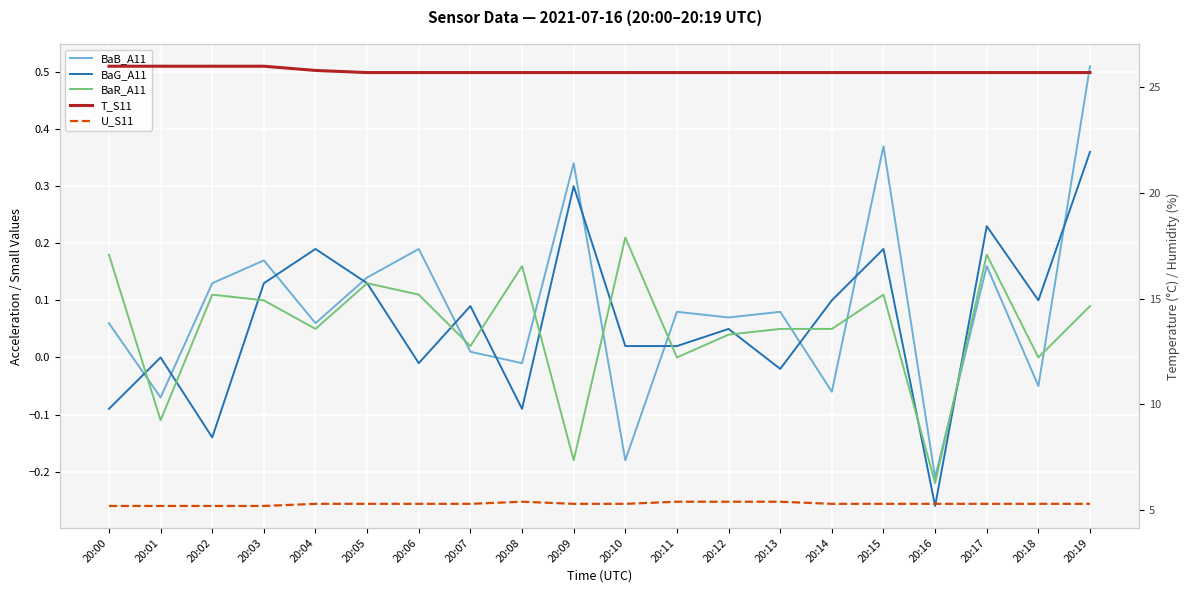

Reading left to right, list all the values displayed in this chart.

BaB_A11: 20:00=0.1	20:01=-0.1	20:02=0.1	20:03=0.2	20:04=0.1	20:05=0.1	20:06=0.2	20:07=0.0	20:08=-0.0	20:09=0.3	20:10=-0.2	20:11=0.1	20:12=0.1	20:13=0.1	20:14=-0.1	20:15=0.4	20:16=-0.2	20:17=0.2	20:18=-0.1	20:19=0.5
BaG_A11: 20:00=-0.1	20:01=0.0	20:02=-0.1	20:03=0.1	20:04=0.2	20:05=0.1	20:06=-0.0	20:07=0.1	20:08=-0.1	20:09=0.3	20:10=0.0	20:11=0.0	20:12=0.1	20:13=-0.0	20:14=0.1	20:15=0.2	20:16=-0.3	20:17=0.2	20:18=0.1	20:19=0.4
BaR_A11: 20:00=0.2	20:01=-0.1	20:02=0.1	20:03=0.1	20:04=0.1	20:05=0.1	20:06=0.1	20:07=0.0	20:08=0.2	20:09=-0.2	20:10=0.2	20:11=-0.0	20:12=0.0	20:13=0.1	20:14=0.1	20:15=0.1	20:16=-0.2	20:17=0.2	20:18=0.0	20:19=0.1
T_S11: 20:00=26.0	20:01=26.0	20:02=26.0	20:03=26.0	20:04=25.8	20:05=25.7	20:06=25.7	20:07=25.7	20:08=25.7	20:09=25.7	20:10=25.7	20:11=25.7	20:12=25.7	20:13=25.7	20:14=25.7	20:15=25.7	20:16=25.7	20:17=25.7	20:18=25.7	20:19=25.7
U_S11: 20:00=5.2	20:01=5.2	20:02=5.2	20:03=5.2	20:04=5.3	20:05=5.3	20:06=5.3	20:07=5.3	20:08=5.4	20:09=5.3	20:10=5.3	20:11=5.4	20:12=5.4	20:13=5.4	20:14=5.3	20:15=5.3	20:16=5.3	20:17=5.3	20:18=5.3	20:19=5.3